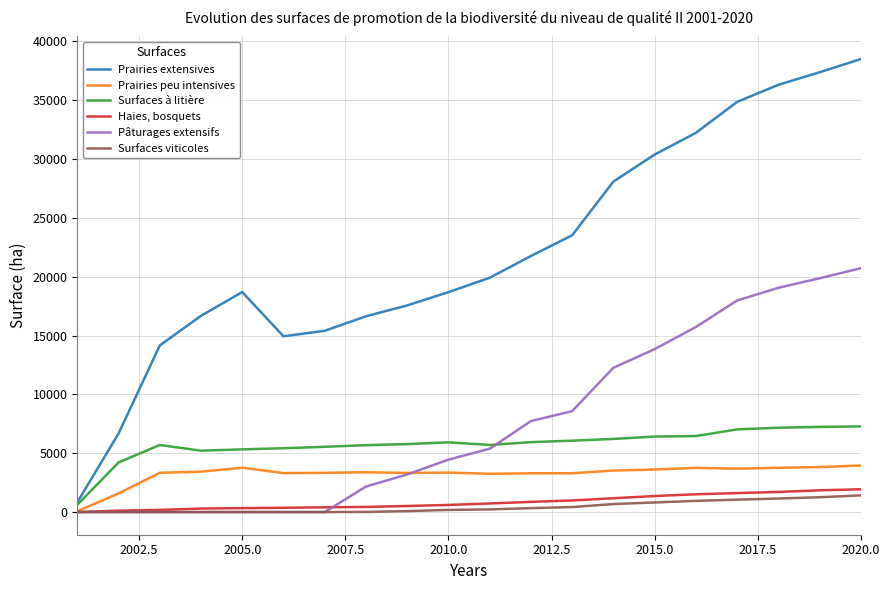

What is the maximum value for Haies, bosquets?

1936.2